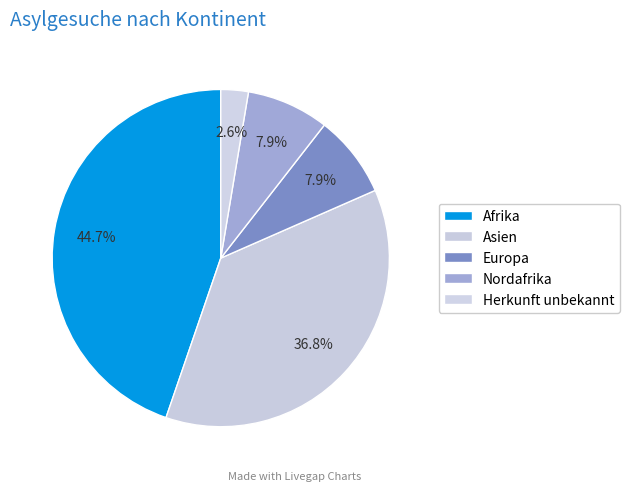

Approximately how many times larger is the value at Asien compared to Europa?

4.7